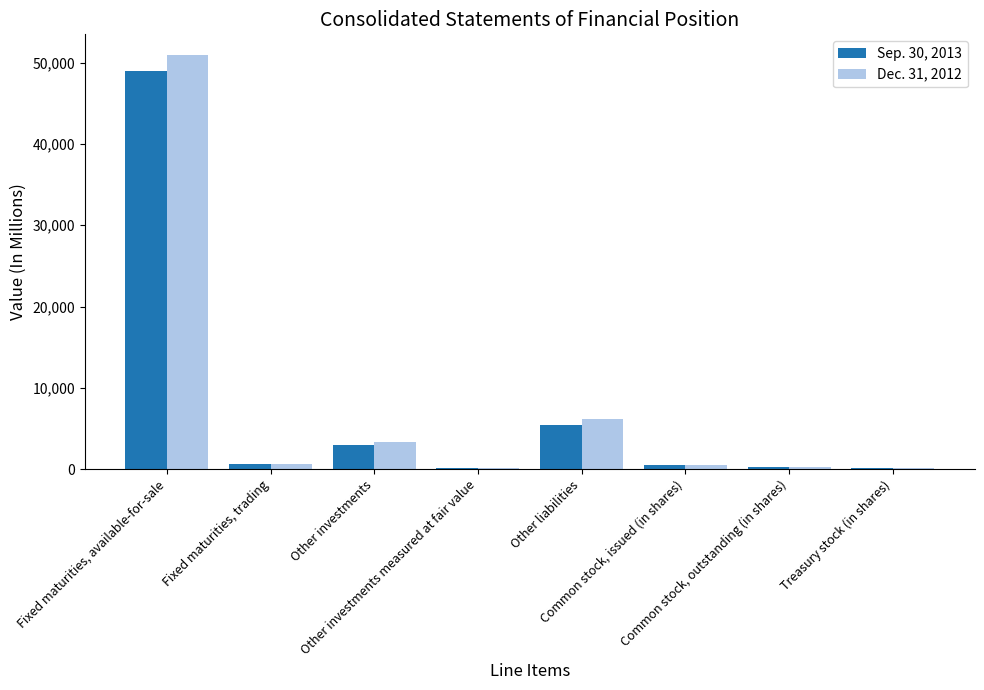

What are all the series names shown in the legend?

Sep. 30, 2013, Dec. 31, 2012